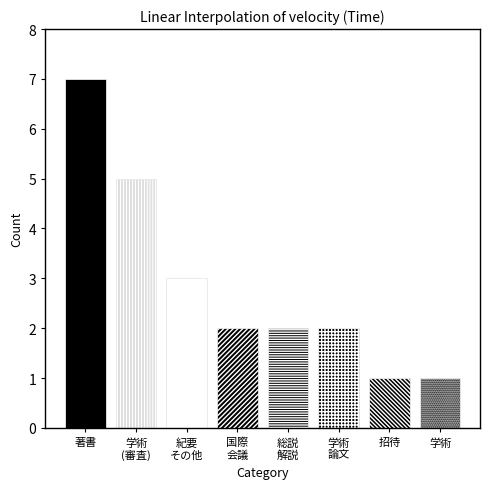

Reading left to right, extract all data points from this chart.

著書=7	学術
(審査)=5	紀要
その他=3	国際
会議=2	総説
解説=2	学術
論文=2	招待=1	学術=1